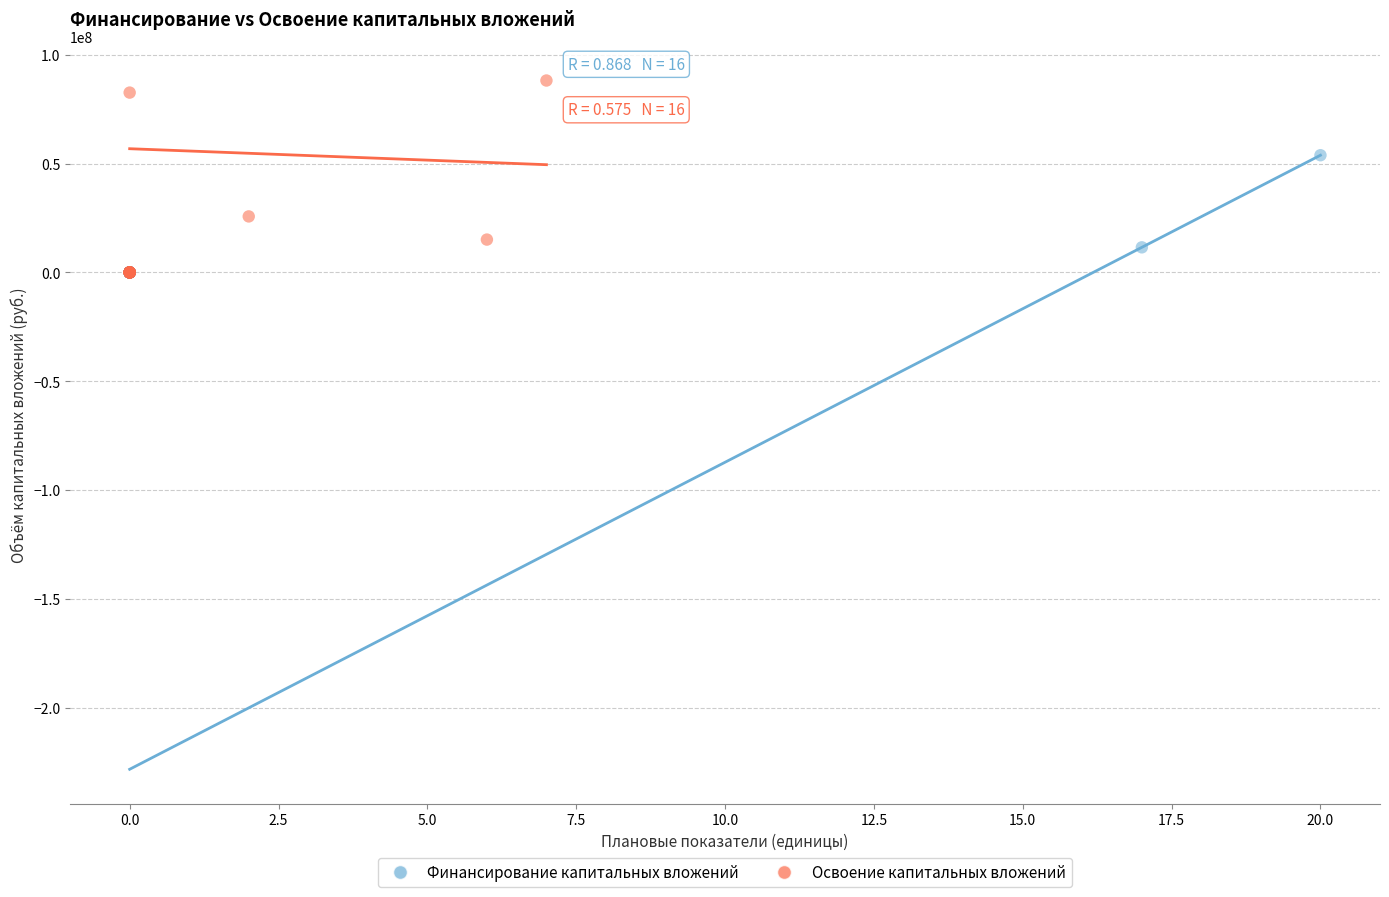

What are all the series names shown in the legend?

Финансирование капитальных вложений, Освоение капитальных вложений